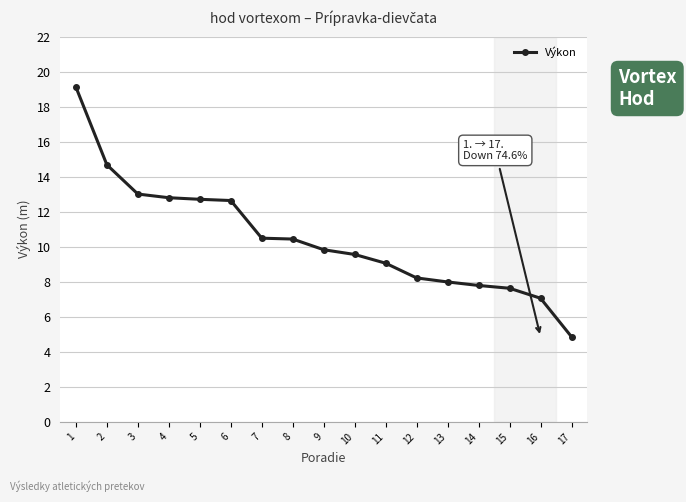

At which category does the chart reach its minimum across all series?

17